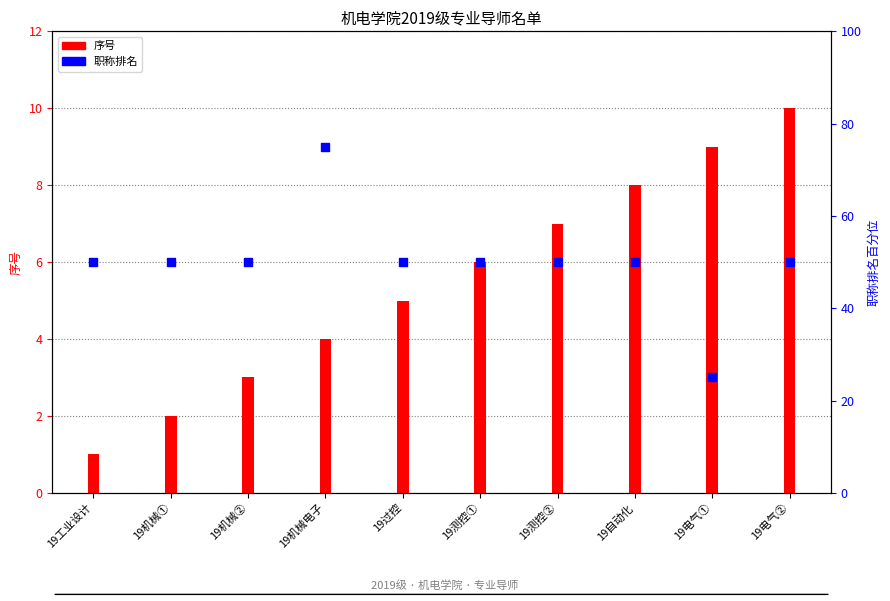

Is the value of 序号 at 19机械电子 greater than the value of 职称排名 at 19工业设计?

No